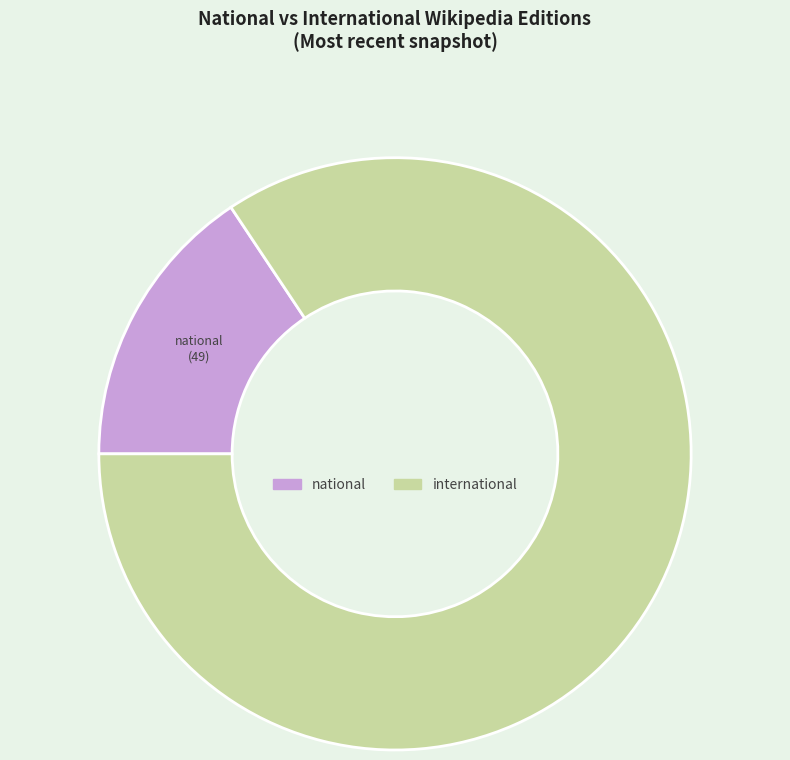

Which slice represents more than half of the pie?

international